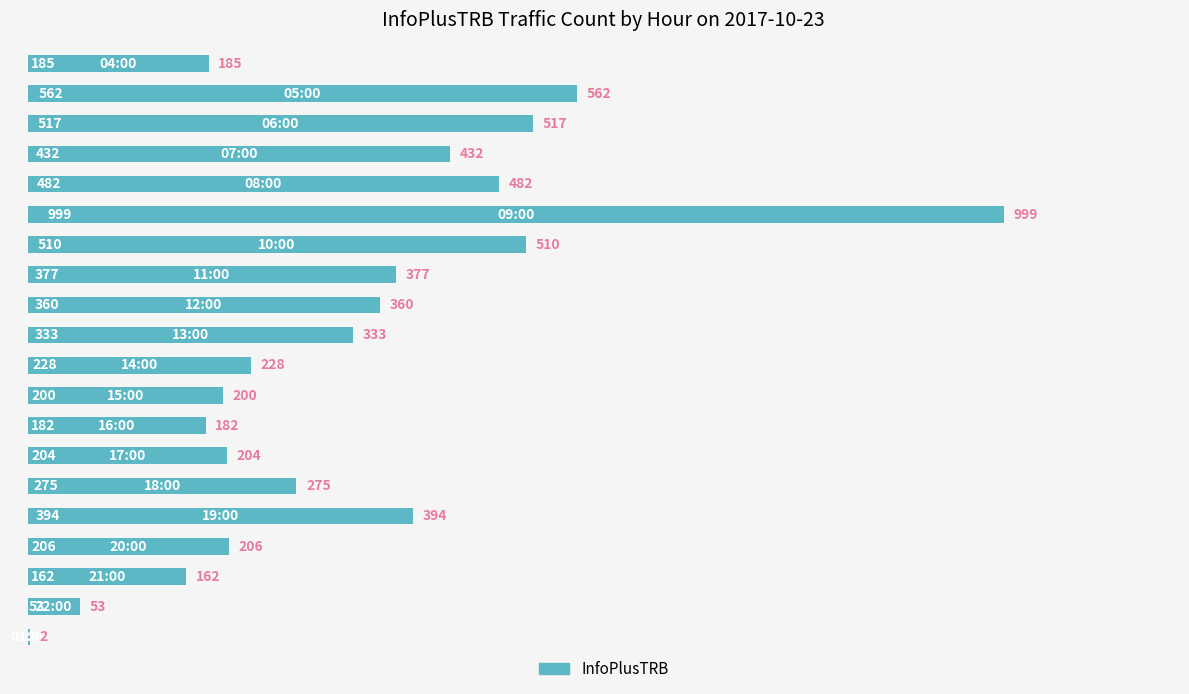

What is the sum of all values?

6663